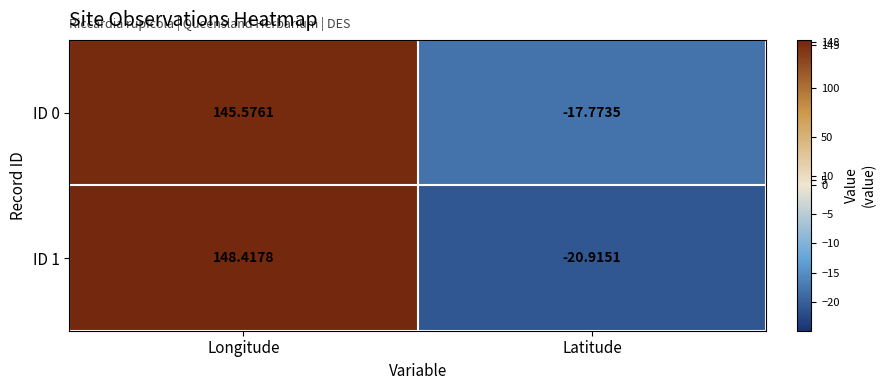

What is the total value across all series at Longitude?

294.0